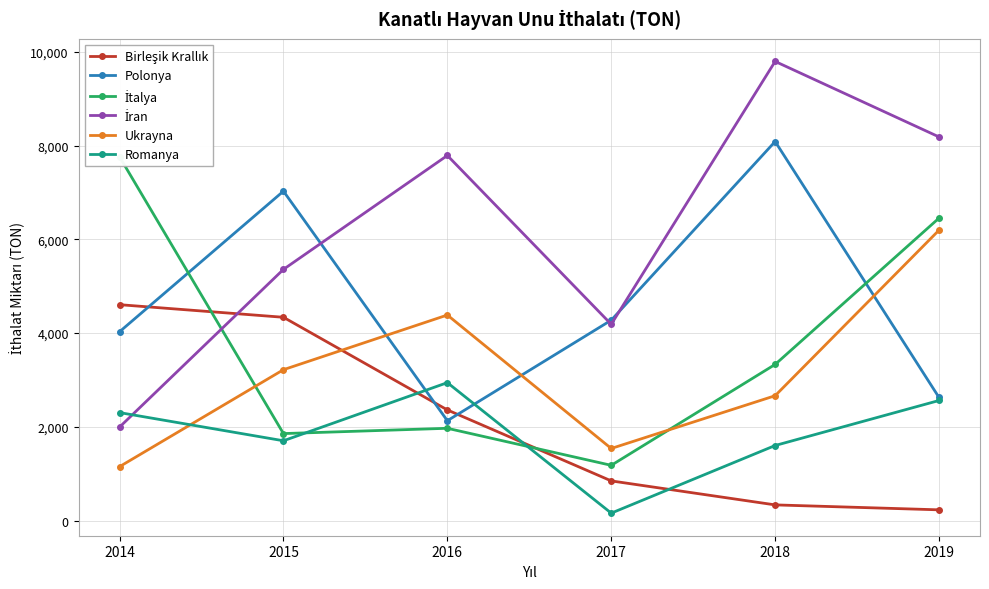

Reading right to left, transcribe all the data shown in this chart.

Birleşik Krallık: 228.5	334.0	845.7	2359.5	4336.0	4604.7
Polonya: 2625.1	8085.2	4274.2	2129.8	7026.1	4027.7
İtalya: 6451.7	3330.2	1178.0	1968.0	1855.2	7758.5
İran: 8183.2	9793.6	4186.2	7787.3	5357.9	1993.9
Ukrayna: 6194.6	2662.9	1537.3	4384.1	3218.1	1150.0
Romanya: 2561.0	1600.8	158.1	2941.8	1701.9	2302.9